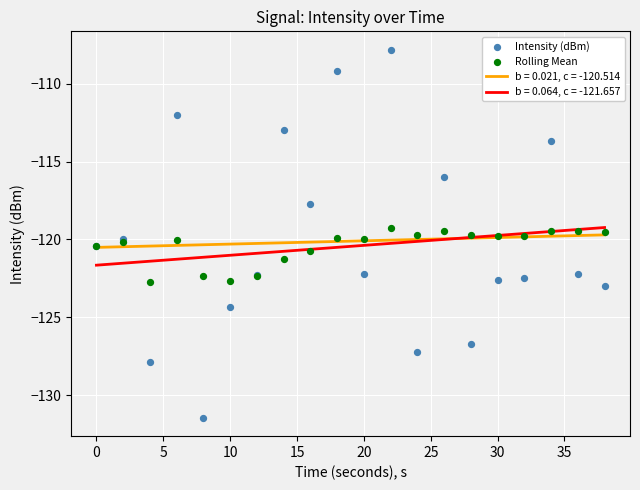

What is the lowest value of the b = 0.064, c = -121.657 series?

-121.7